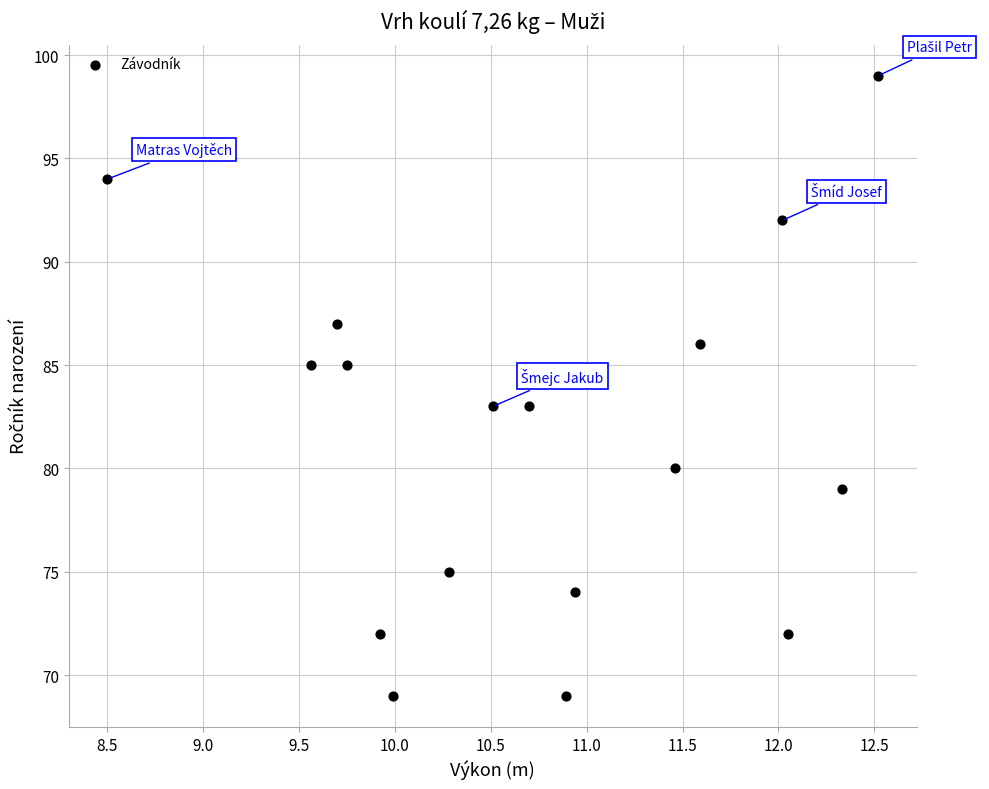

What is the range of Y values (max minus min)?

30